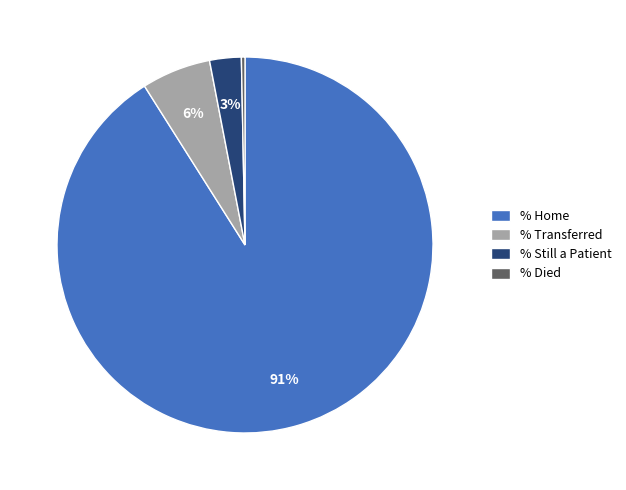

What percentage is the % Still a Patient slice, to the nearest percent?

3%